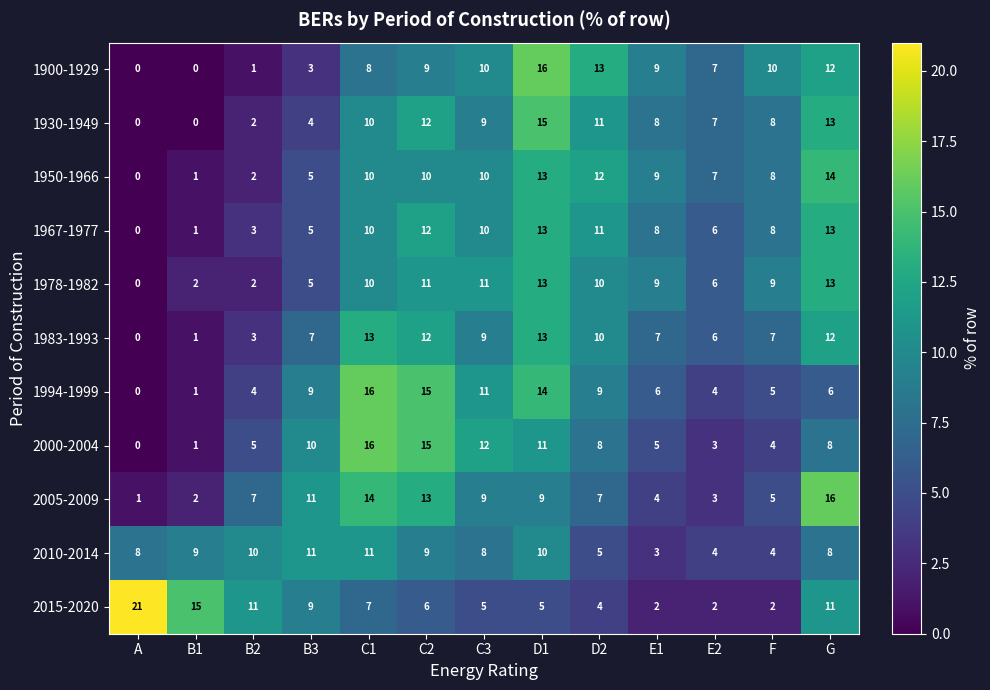

What is the sum of the 1900-1929 values at D2 and E2?

20